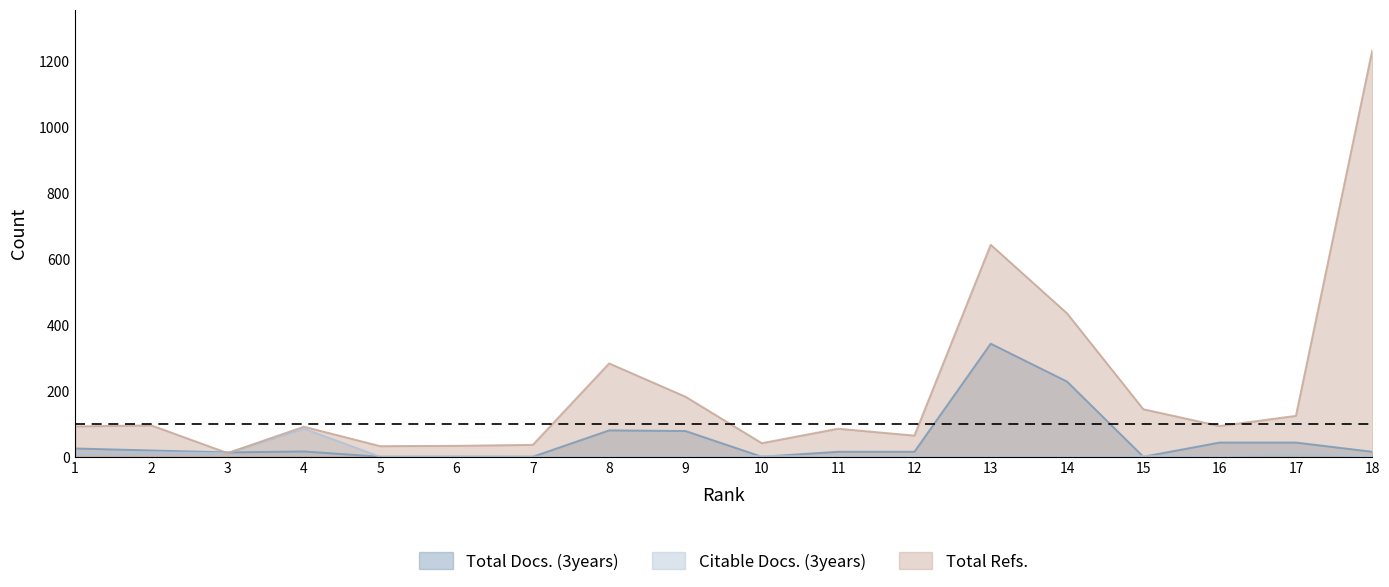

How many values in the Total Refs. series are below 93?

9